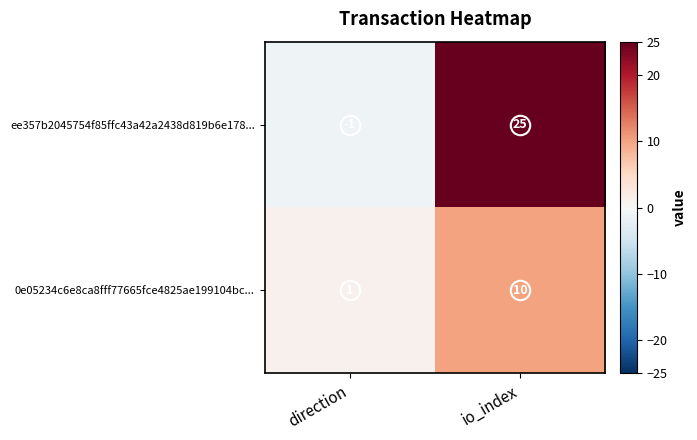

Rank the series by their maximum value, from highest to lowest.

ee357b2045754f85ffc43a42a2438d819b6e178..., 0e05234c6e8ca8fff77665fce4825ae199104bc...